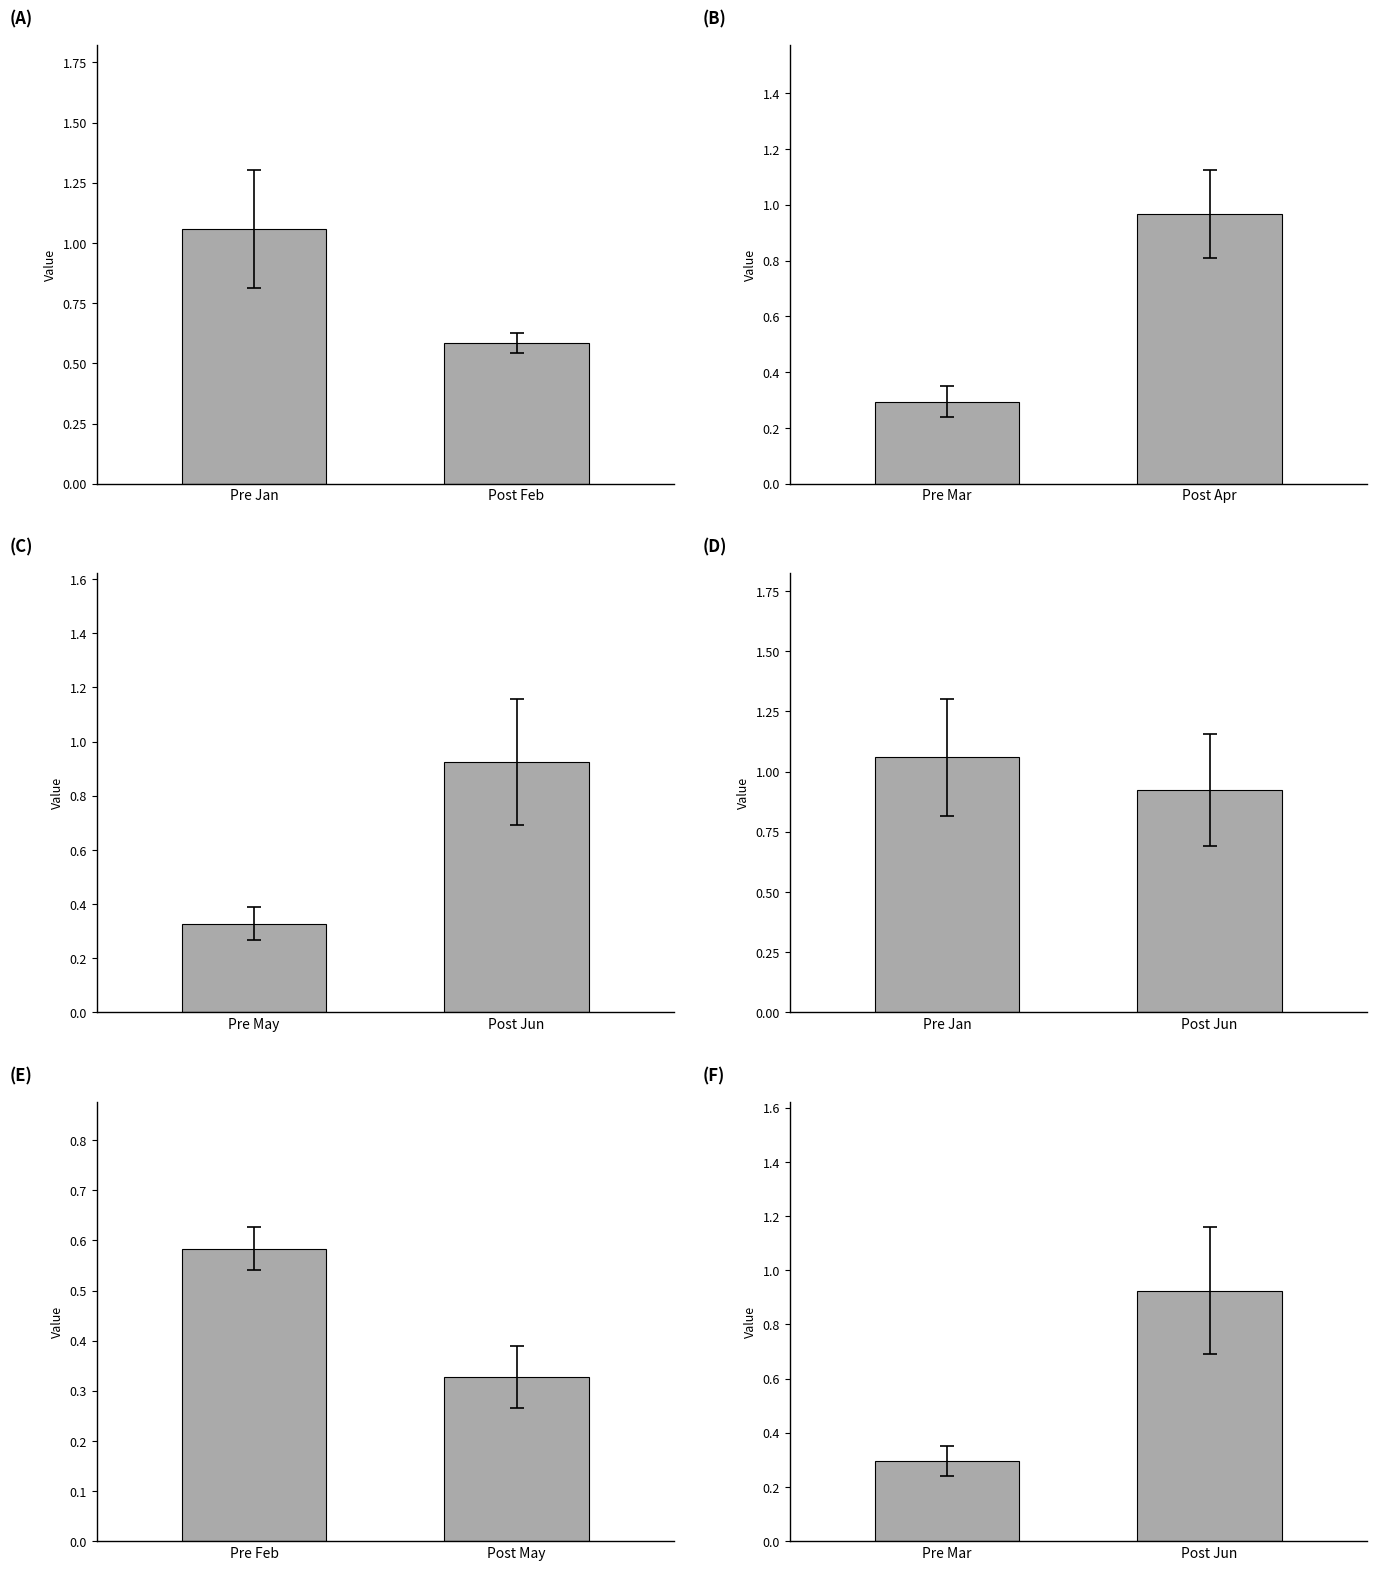

Which label corresponds to the largest value in the chart?

Pre Jan